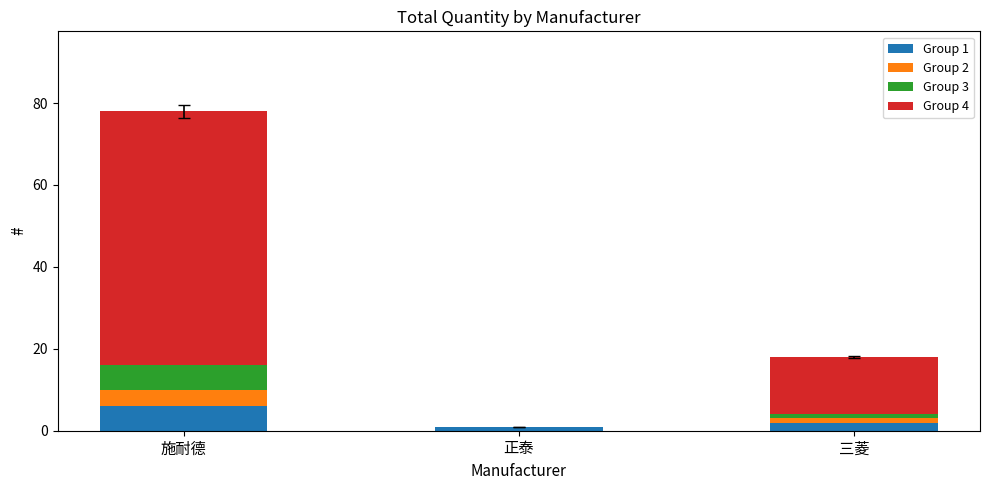

Reading left to right, list the values for the Group 1 series.

施耐德=6	正泰=1	三菱=2